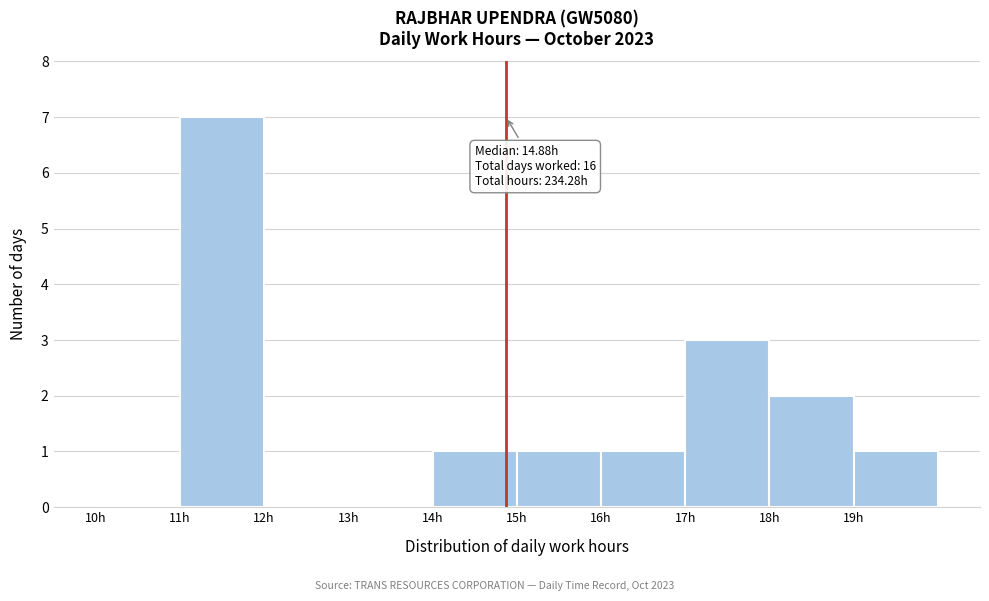

Which range on the x-axis has the tallest bar?

11 to 12